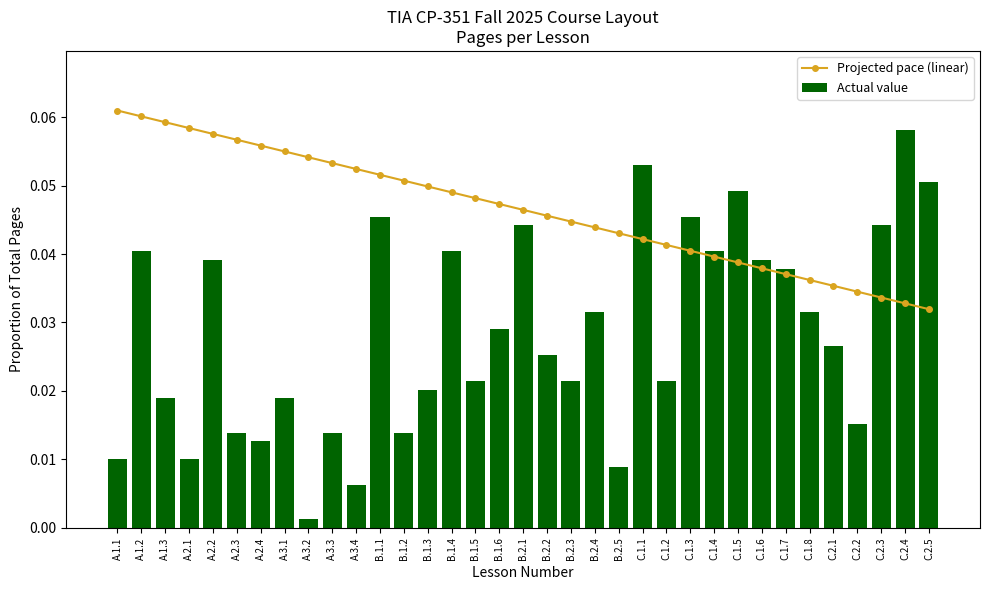

Is the value of Projected pace (linear) at C.2.5 greater than the value of Actual value at A.1.2?

No